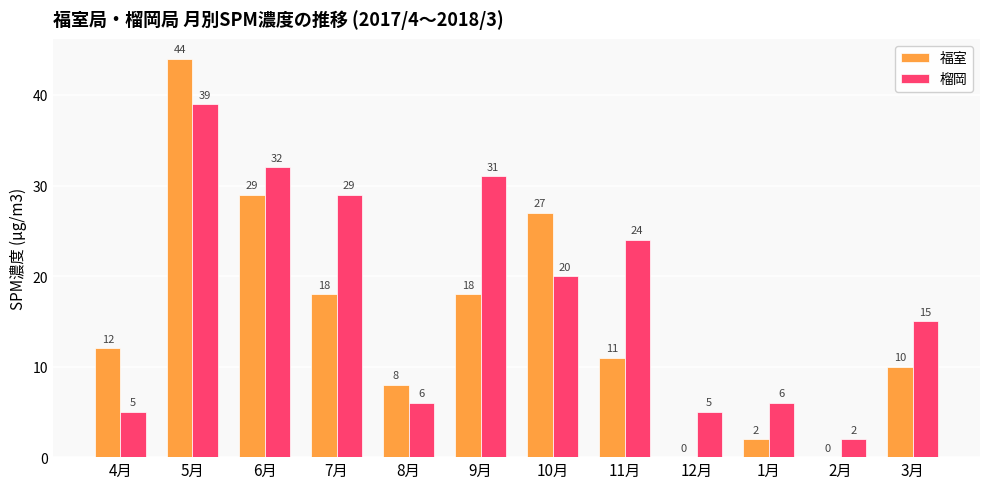

Which series has the largest total across all categories?

榴岡